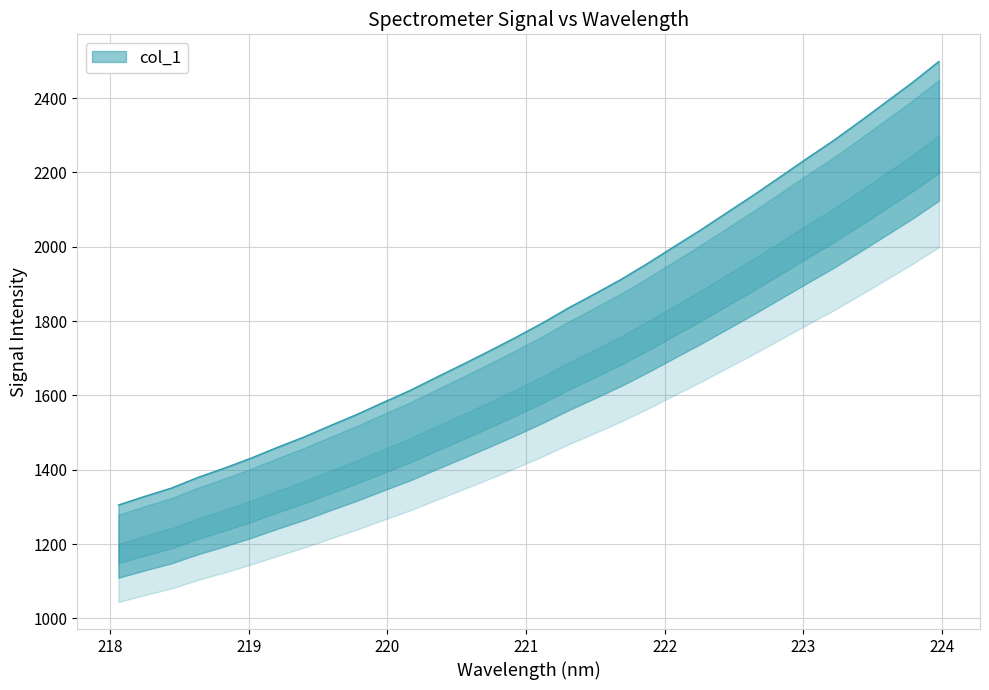

Rank the categories by value from highest to lowest.

223.9802, 223.7895, 223.5987, 223.408, 223.2172, 223.0264, 222.8355, 222.6447, 222.4538, 222.263, 222.0721, 221.8812, 221.6902, 221.4993, 221.3083, 221.1174, 220.9264, 220.7354, 220.5444, 220.3533, 220.1623, 219.9712, 219.7801, 219.589, 219.3979, 219.2067, 219.0156, 218.8244, 218.6332, 218.442, 218.2508, 218.0596